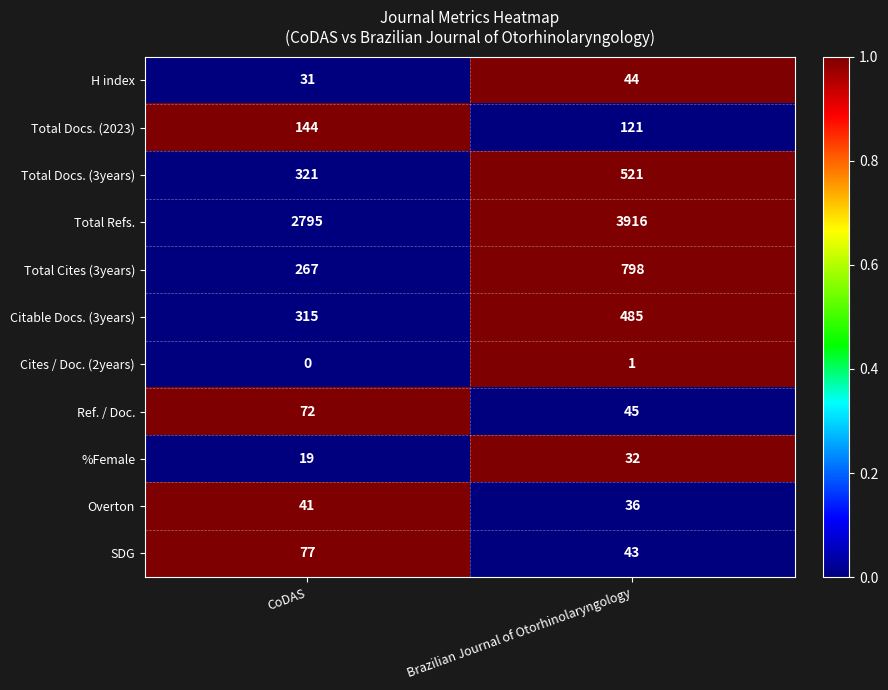

The value of Ref. / Doc. at CoDAS is 25. True or false?

False